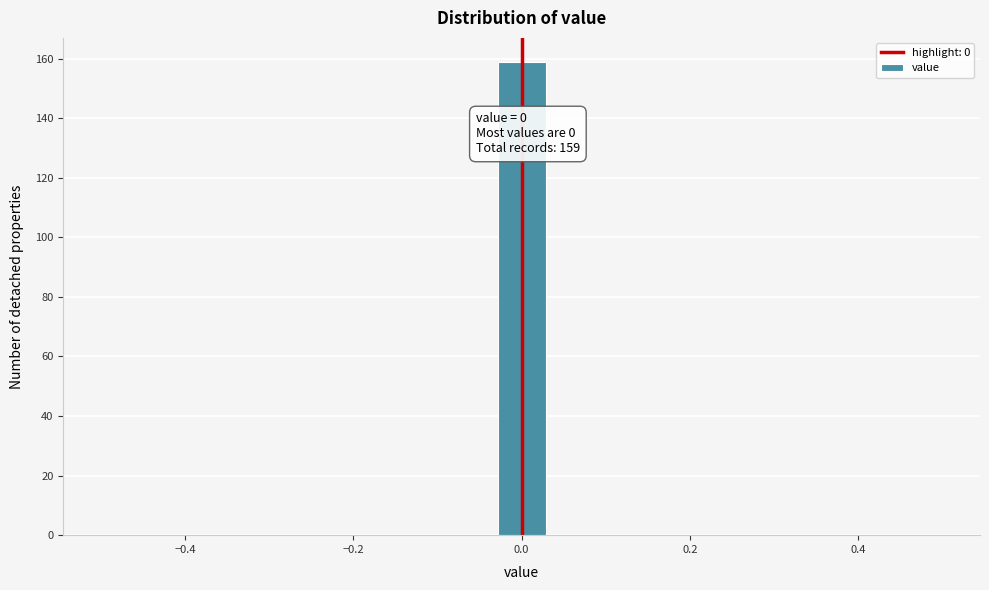

Read against the x-axis, roughly where is the centre of the tallest bar?

0.00